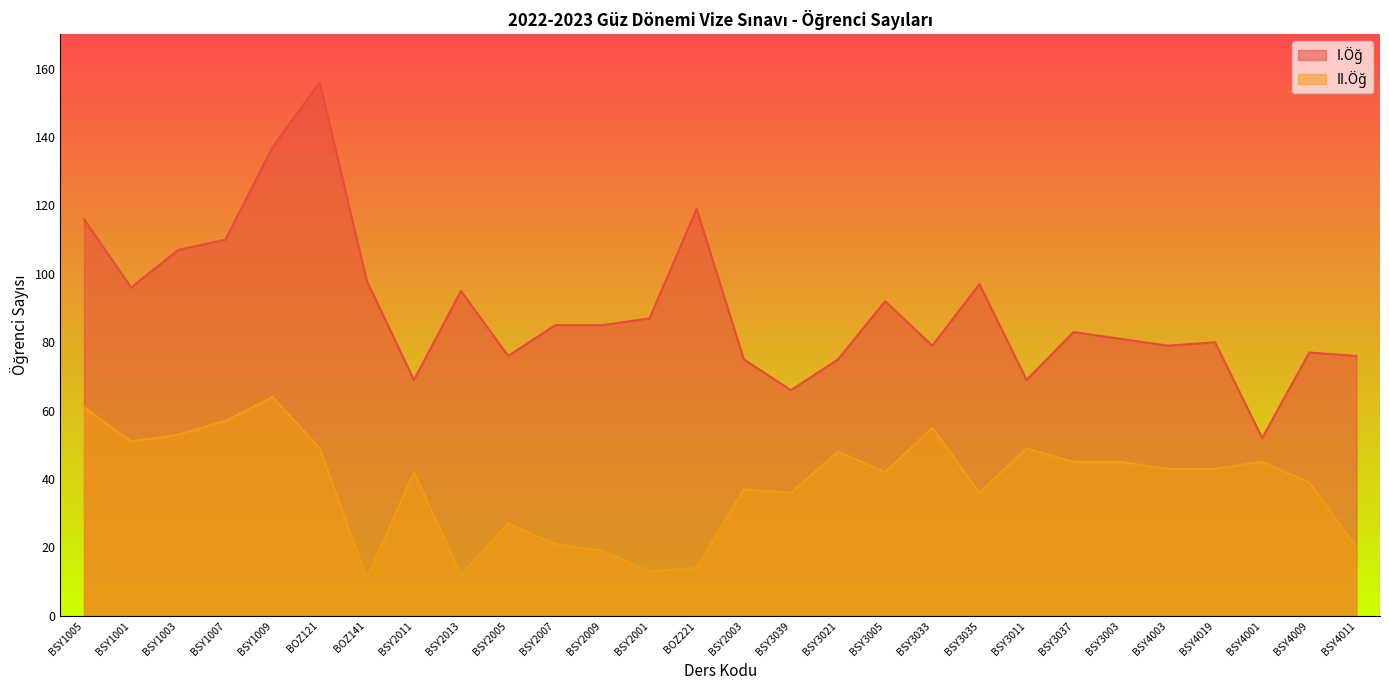

What is the sum of the II.Öğ values at BOZ141 and BOZ121?

60